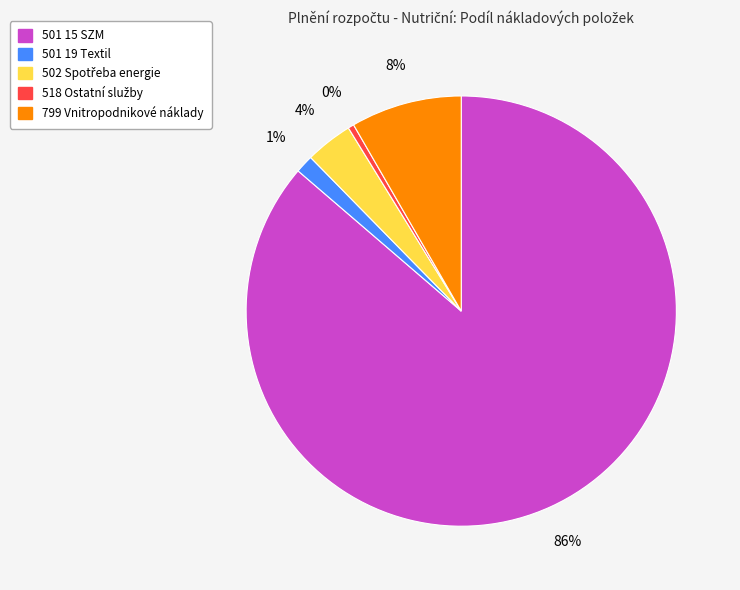

Which slice is the largest?

501 15 SZM